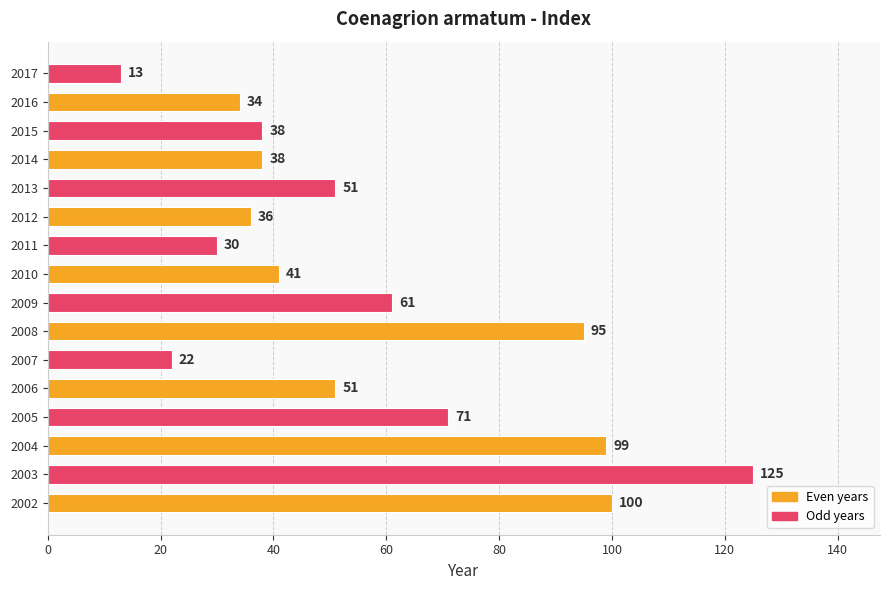

What is the greatest value displayed?

125